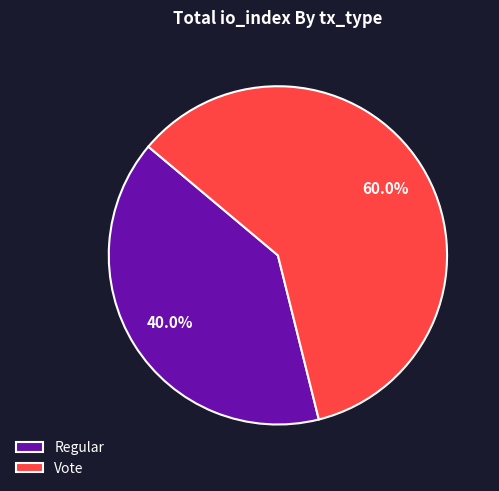

To the nearest percent, what portion does Vote represent?

60%